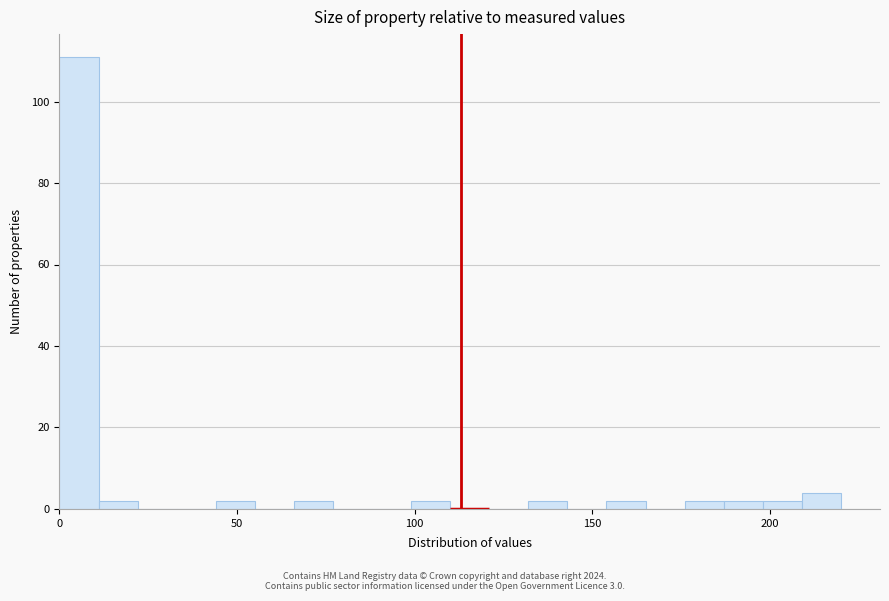

Around what value on the x-axis is the tallest bar? Give the approximate position of its centre, as read against the axis.

5